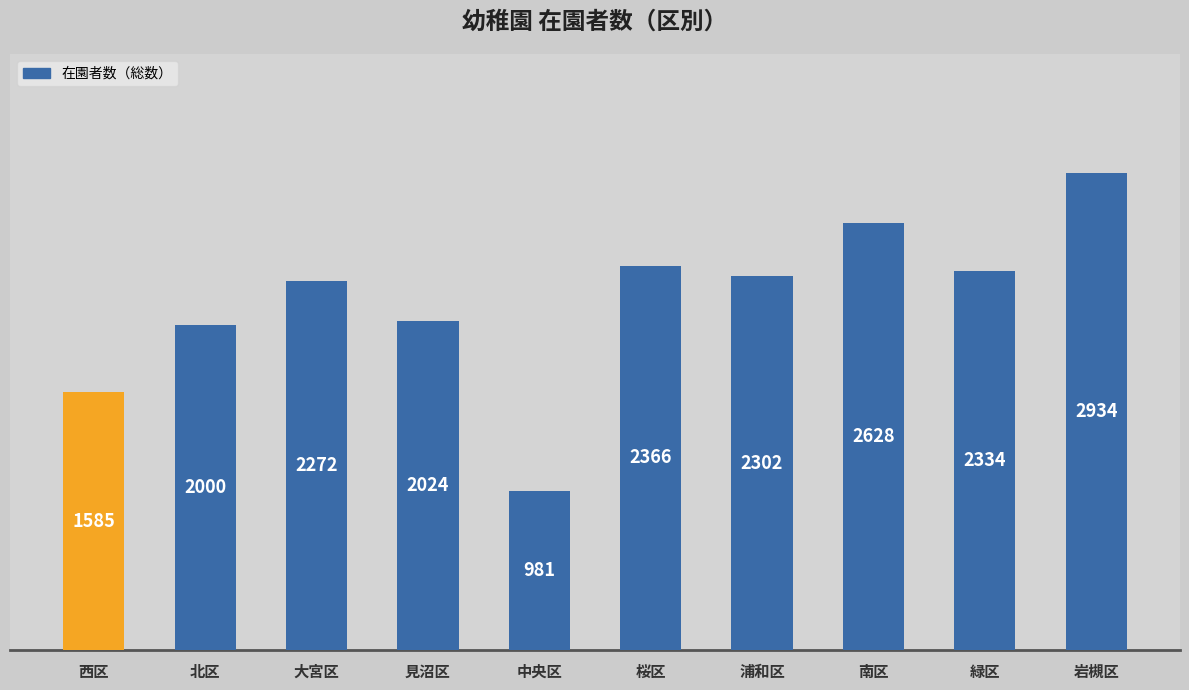

Is it true that the value at 西区 is 1585?

True